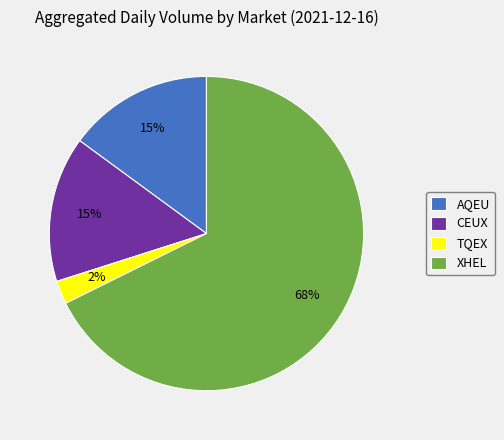

Do XHEL and TQEX together represent more than half of the pie?

Yes